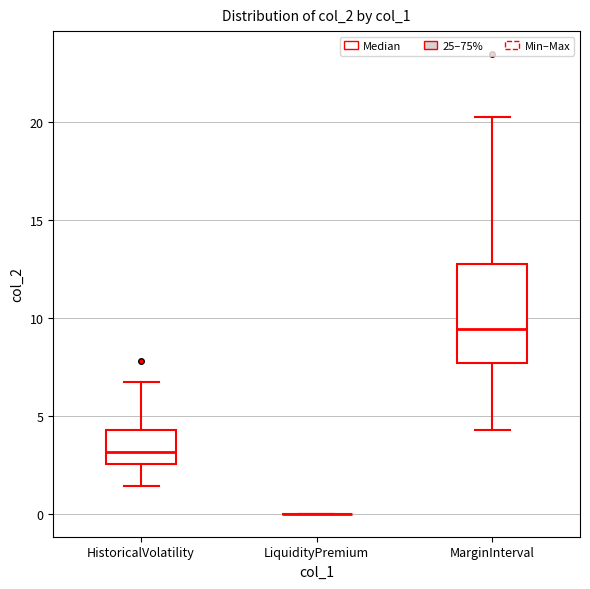

Reading left to right, transcribe this box plot: for each box, give where its median line is, the range the box spans, and where its two whiskers end, as read against the y-axis. The values are not printed on the chart, so give them approximately, as read against the axis.

HistoricalVolatility: median 3.0, box 2.5 to 4.5, whiskers 1.5 to 7.0
LiquidityPremium: box collapsed to a line at 0.0, whiskers 0.0 to 0.0
MarginInterval: median 9.5, box 7.5 to 13.0, whiskers 4.5 to 20.5